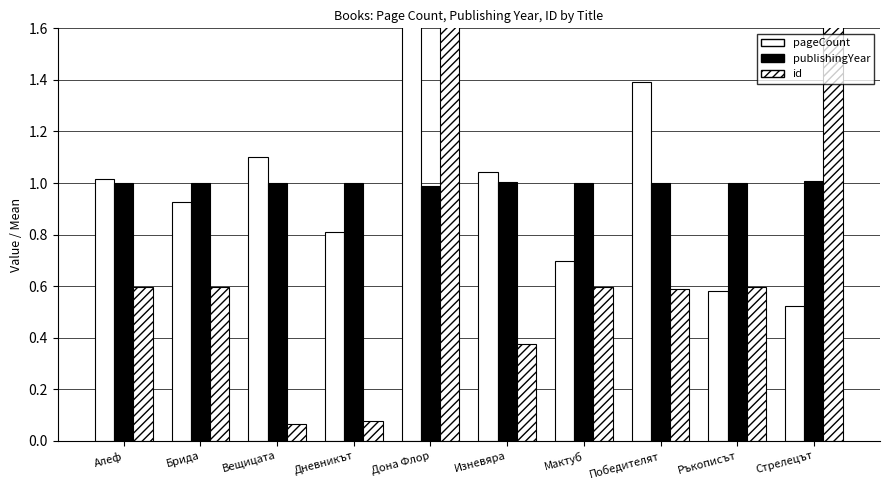

What is the greatest value displayed?

3.8